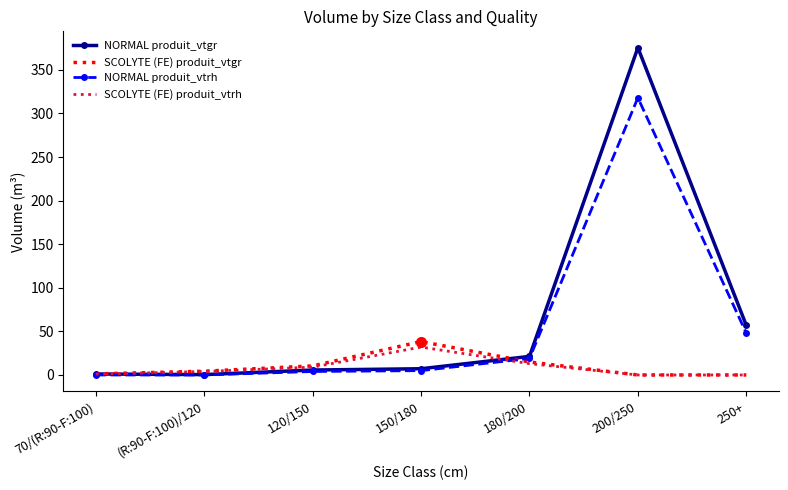

What is the difference between the NORMAL produit_vtrh values at 200/250 and 180/200?

299.0